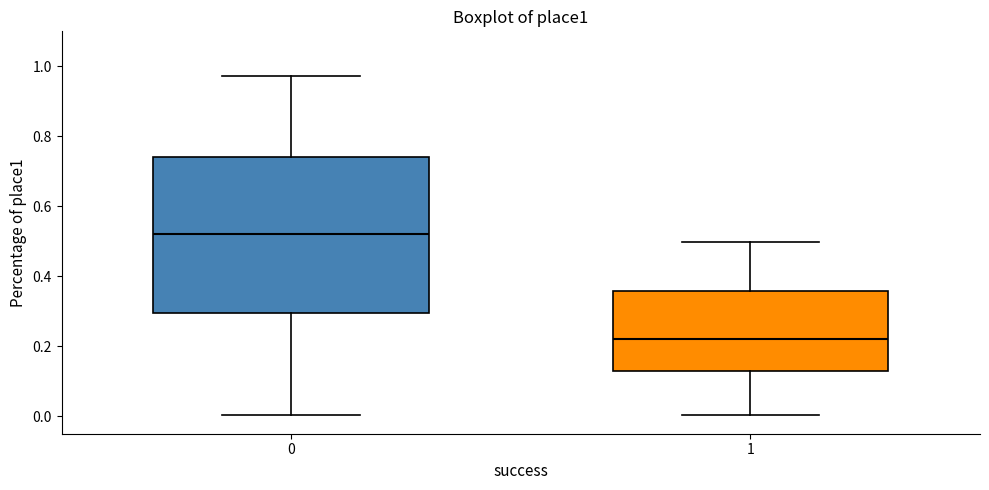

Where does the median line of the box at x = 1 sit on the y-axis? The values are not printed on the chart, so give them approximately, as read against the axis.

0.22